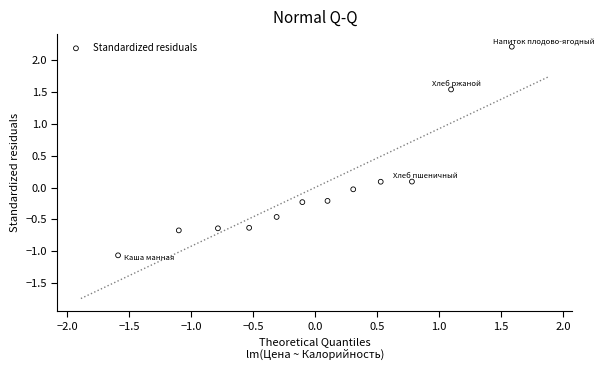

What is the range of Y values (max minus min)?

3.3